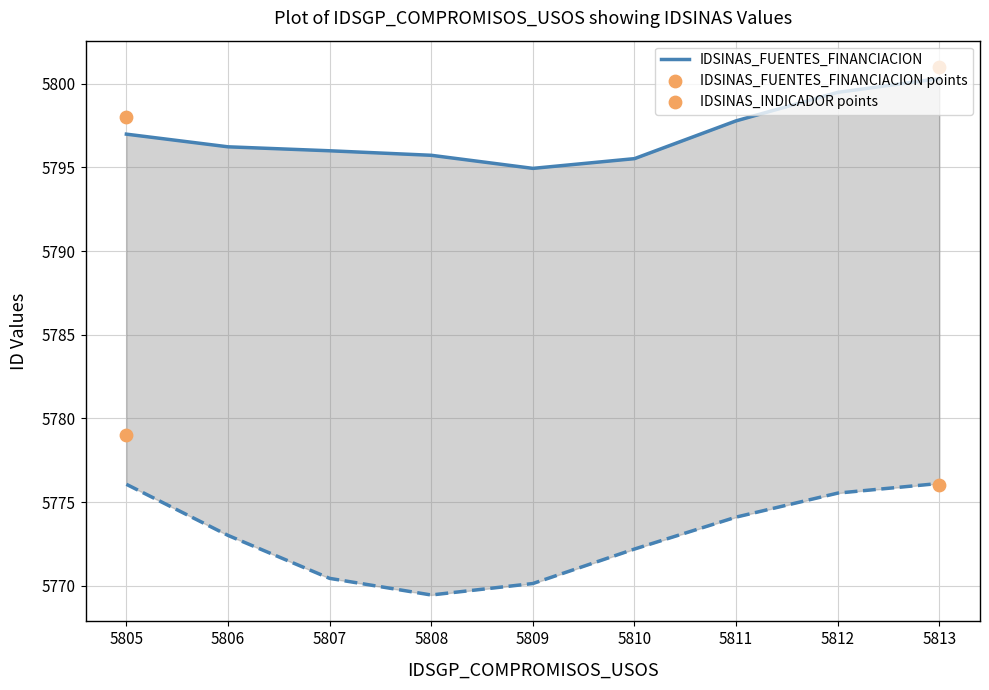

What is the total value across all series at 5811?

11573